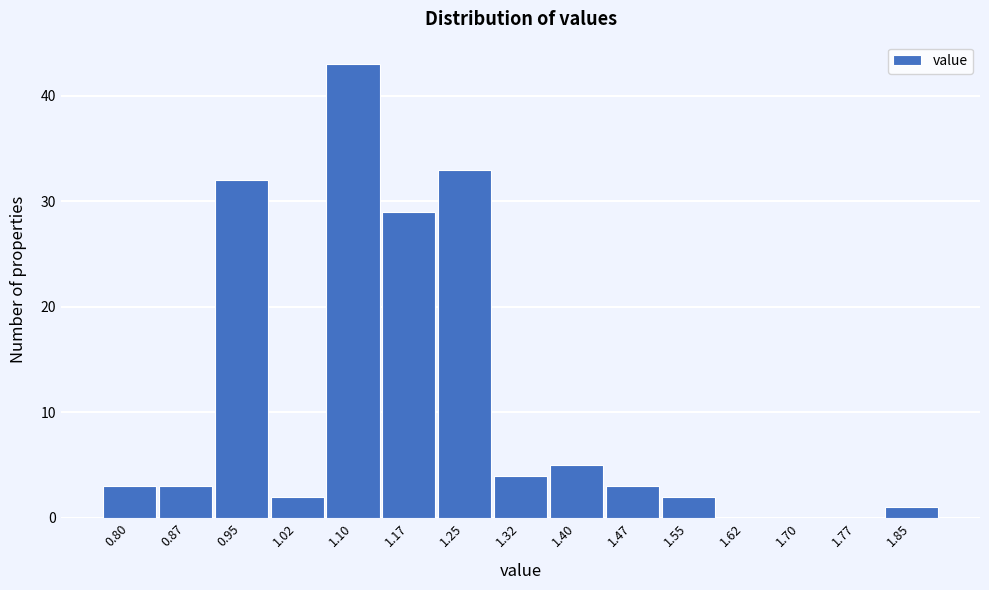

Reading right to left, list all the values displayed in this chart.

1.85=1	1.77=0	1.70=0	1.62=0	1.55=2	1.47=3	1.40=5	1.32=4	1.25=33	1.17=29	1.10=43	1.02=2	0.95=32	0.87=3	0.80=3